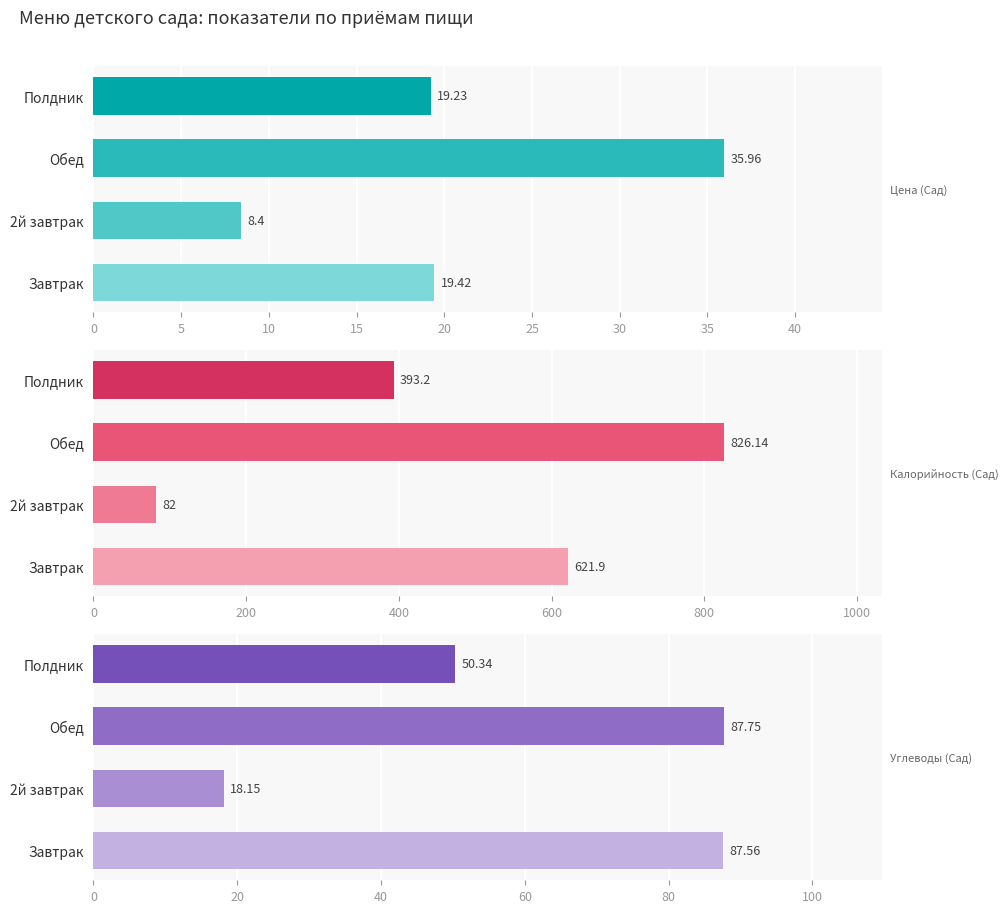

What are all the series names shown in the legend?

Цена (Сад), Калорийность (Сад), Углеводы (Сад)